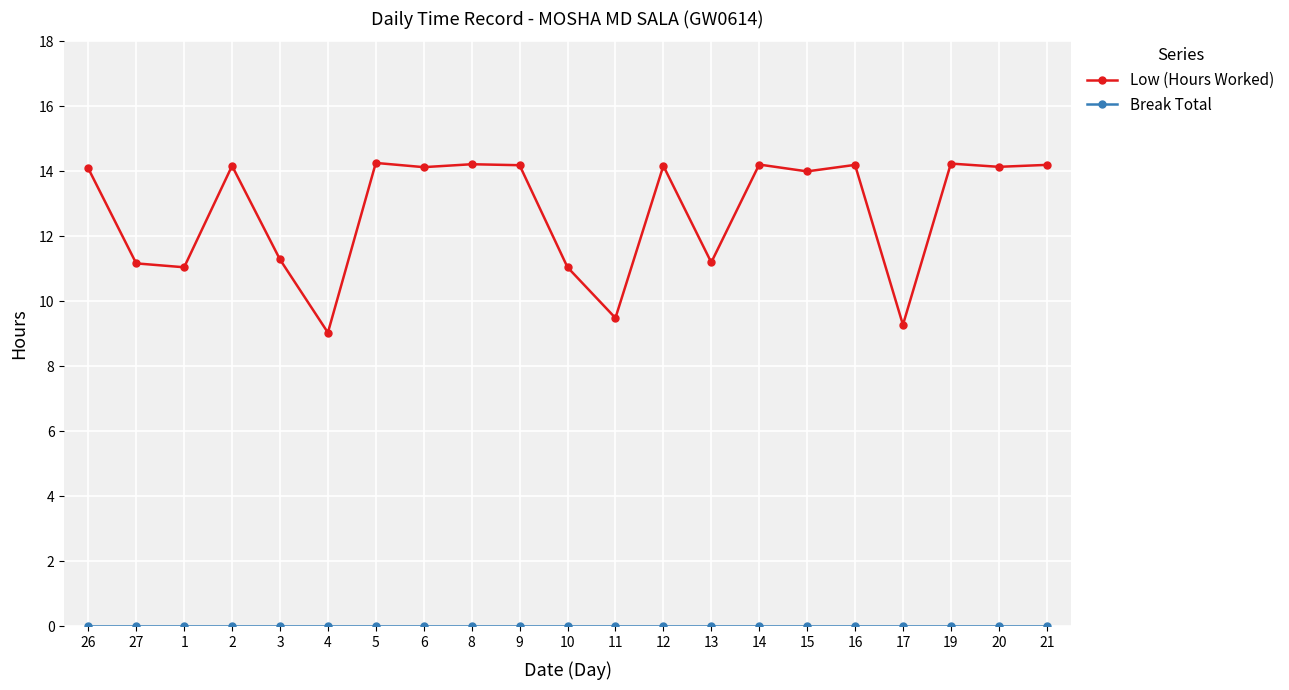

The value of Low (Hours Worked) at 27 is 11.2. True or false?

True